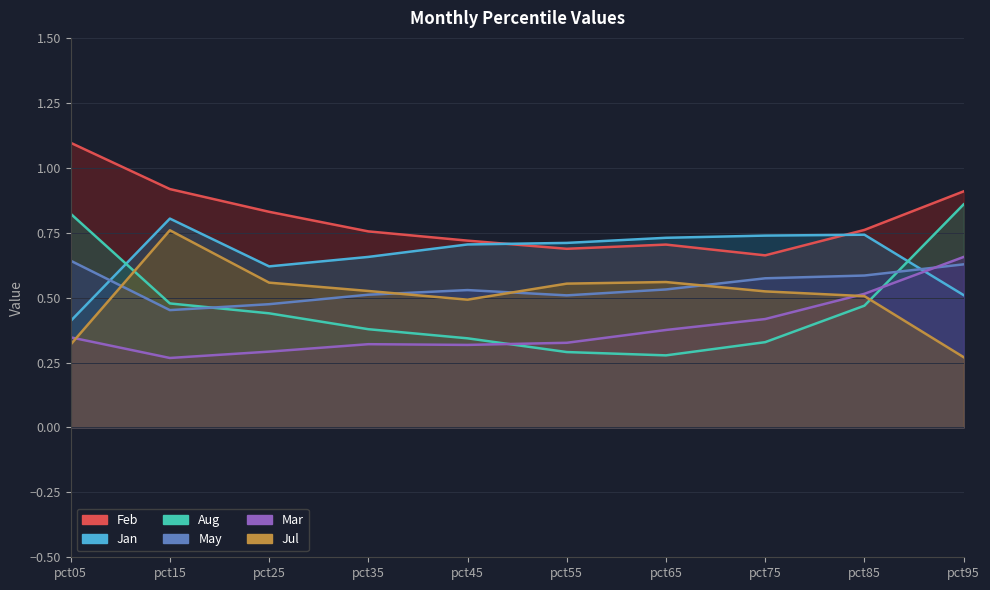

At how many categories does at least one series exceed 0?

10